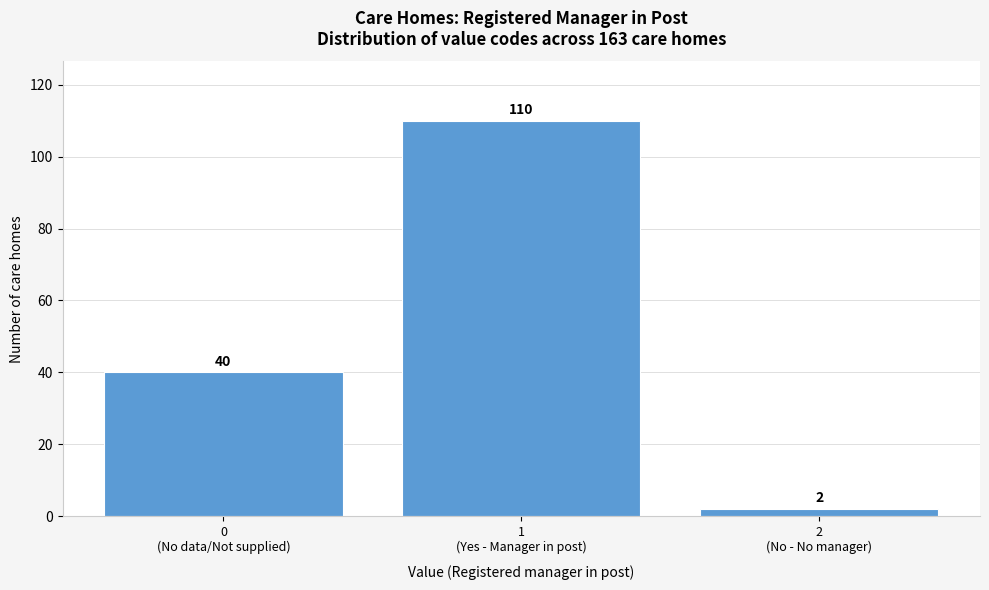

Reading left to right, list all the values displayed in this chart.

40	110	2